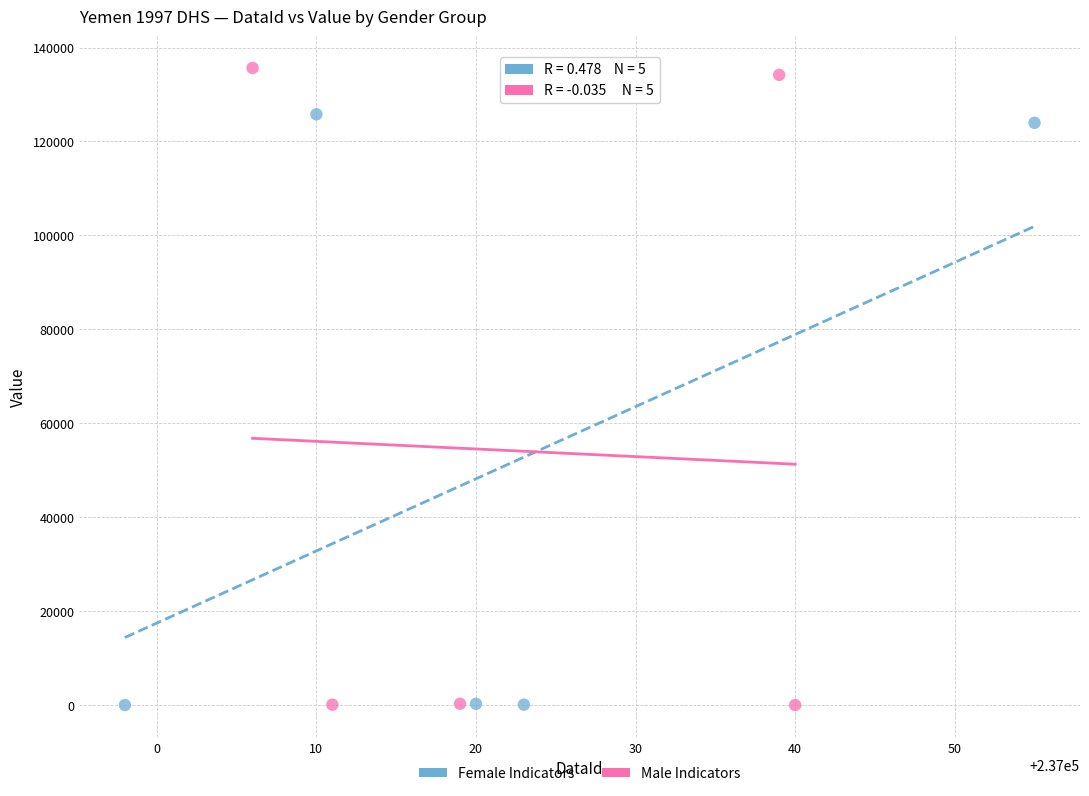

Which series reaches the maximum Y coordinate?

Male Indicators